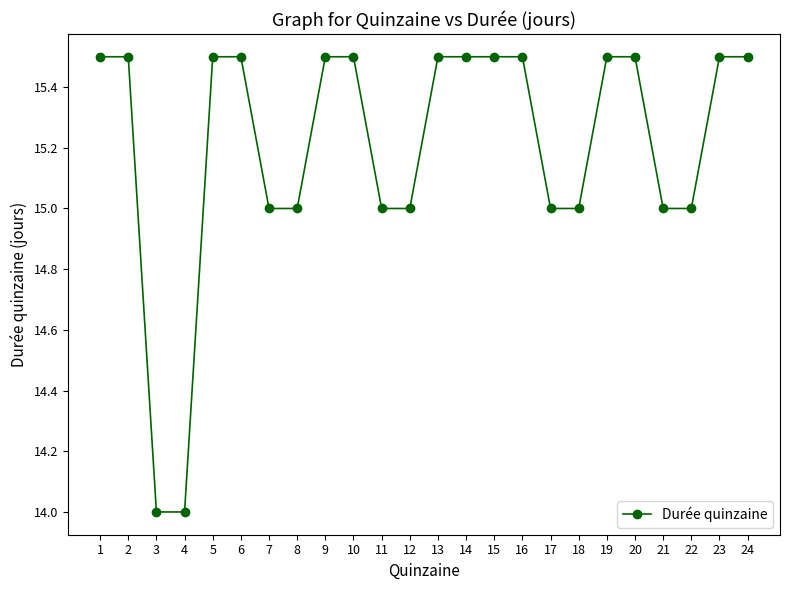

What is the value of the 16th point from the left?

15.5